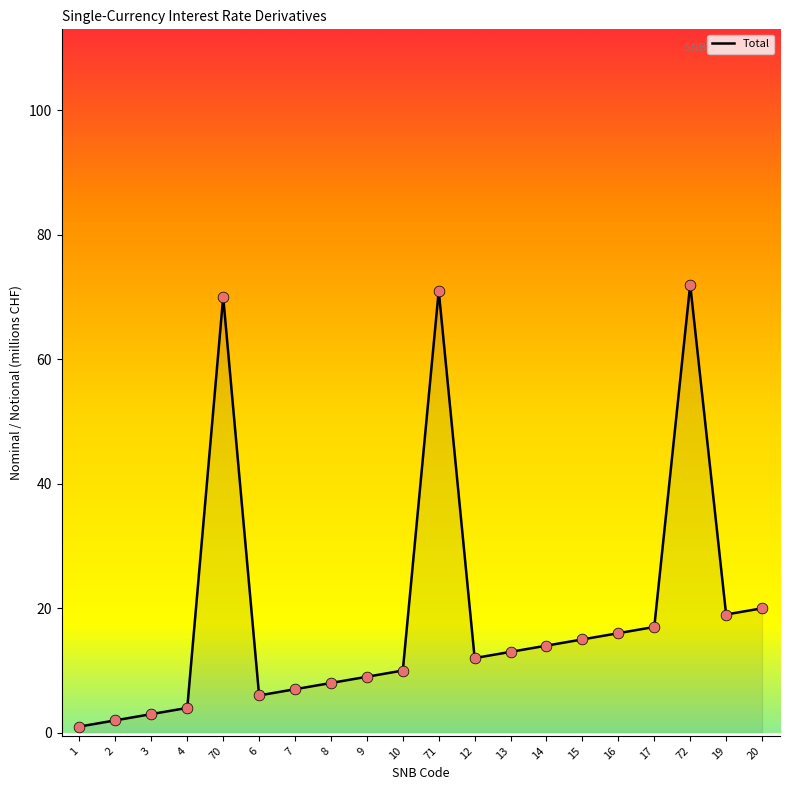

Approximately how many times larger is the value at 71 compared to 12?

5.9